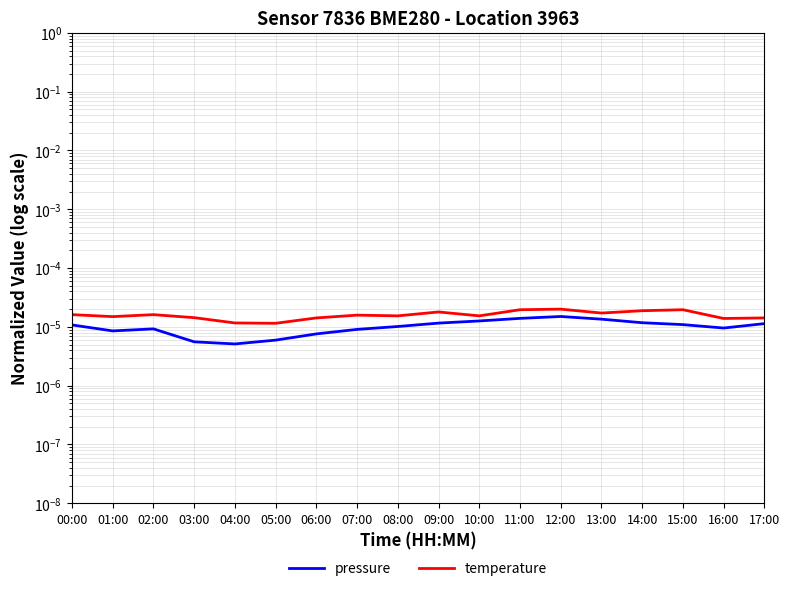

Where is the first local maximum for pressure?

02:00